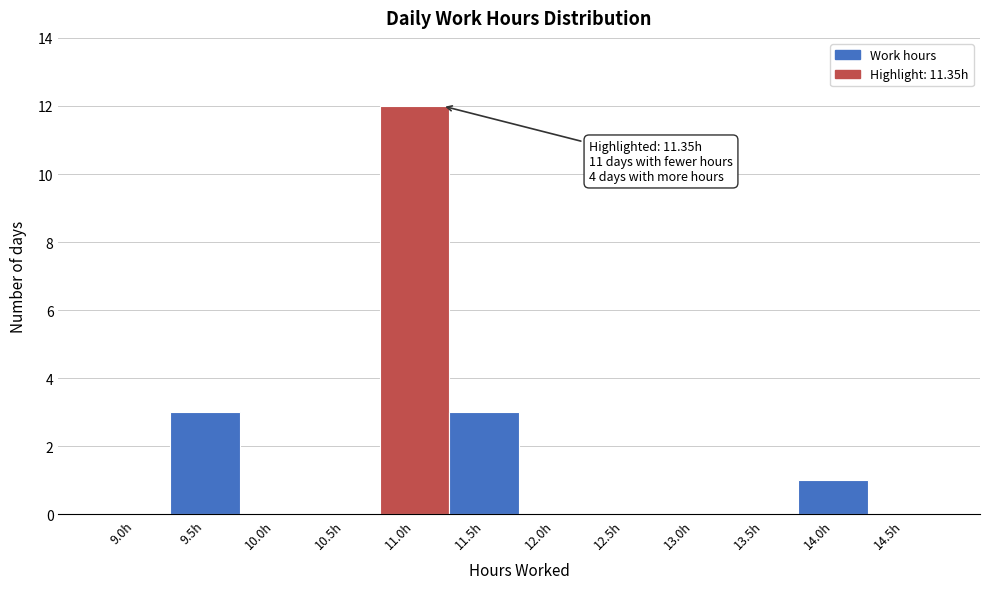

Reading left to right, list all the values displayed in this chart.

9.0h=0	9.5h=3	10.0h=0	10.5h=0	11.0h=12	11.5h=3	12.0h=0	12.5h=0	13.0h=0	13.5h=0	14.0h=1	14.5h=0